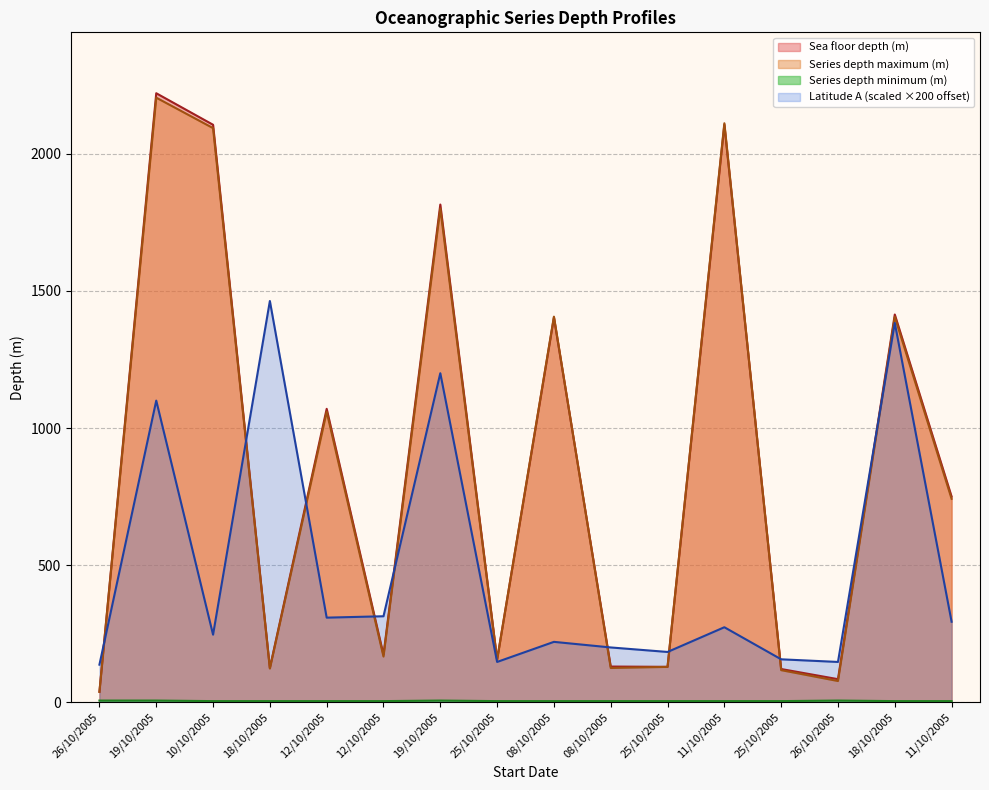

What is the difference between the maximum and minimum values in the Sea floor depth (m) series?

2183.0